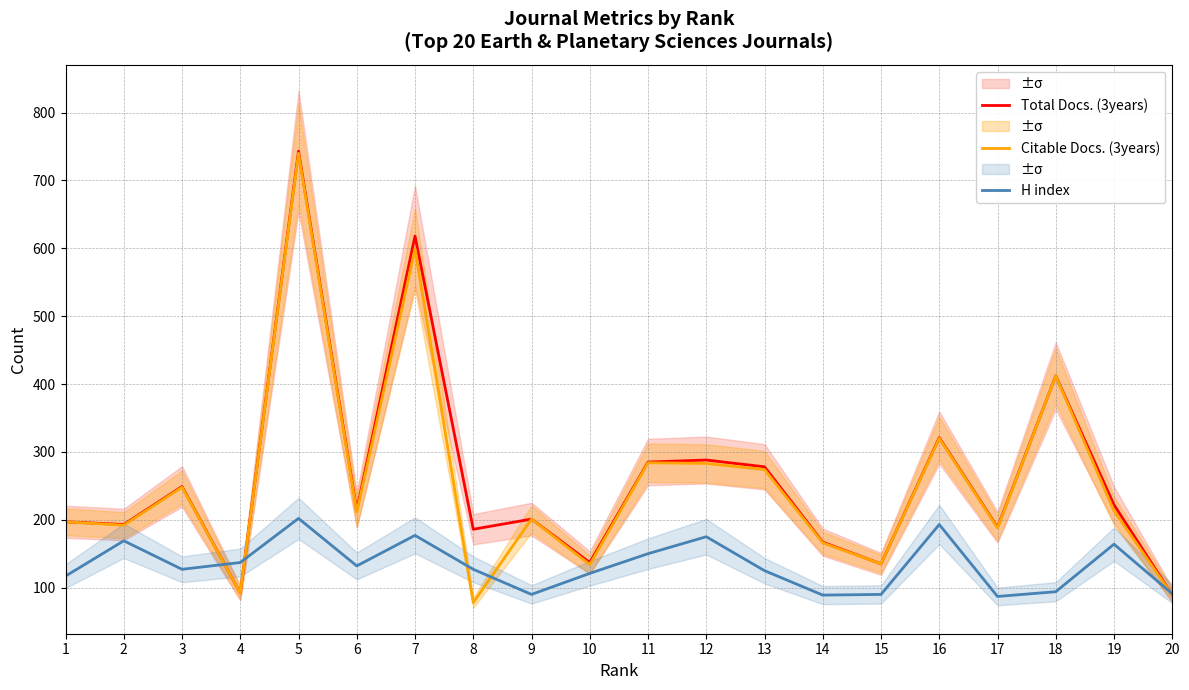

True or false: Citable Docs. (3years) has a value of 740 at 5.

True